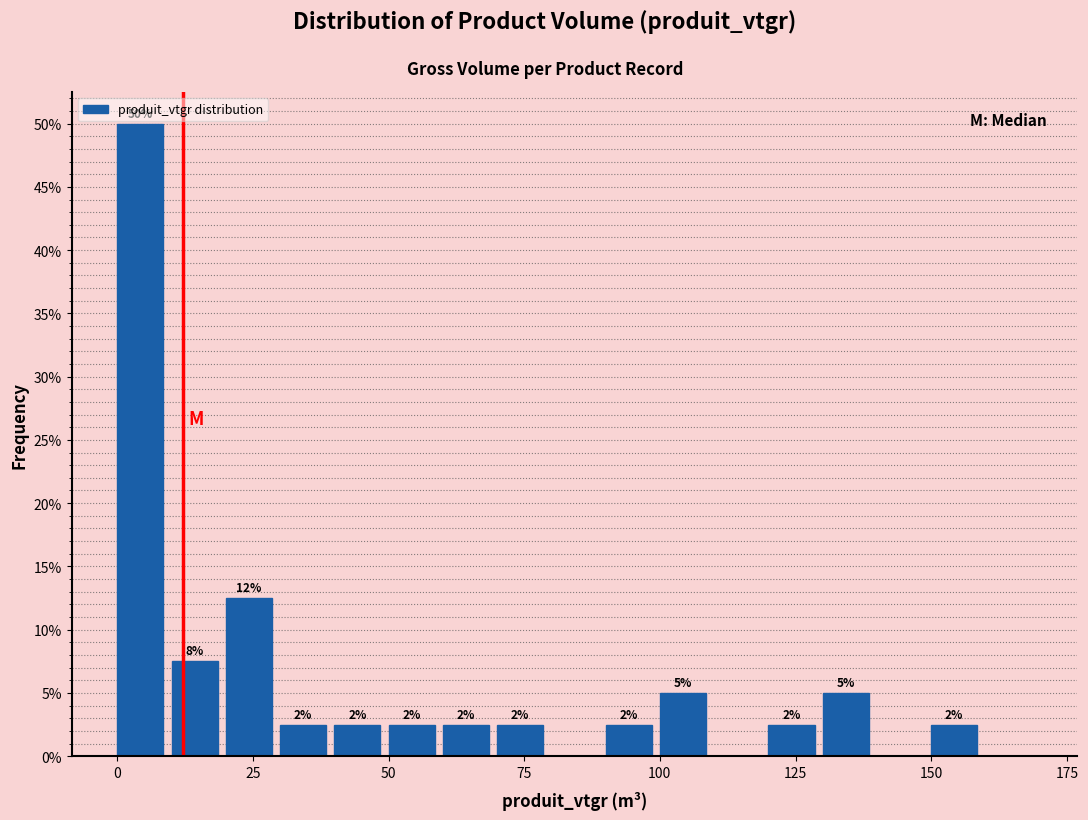

Around what value on the x-axis is the tallest bar? Give the approximate position of its centre, as read against the axis.

5